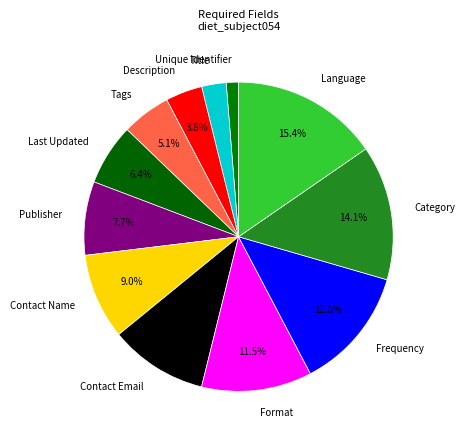

How many slices are in this pie chart?

12